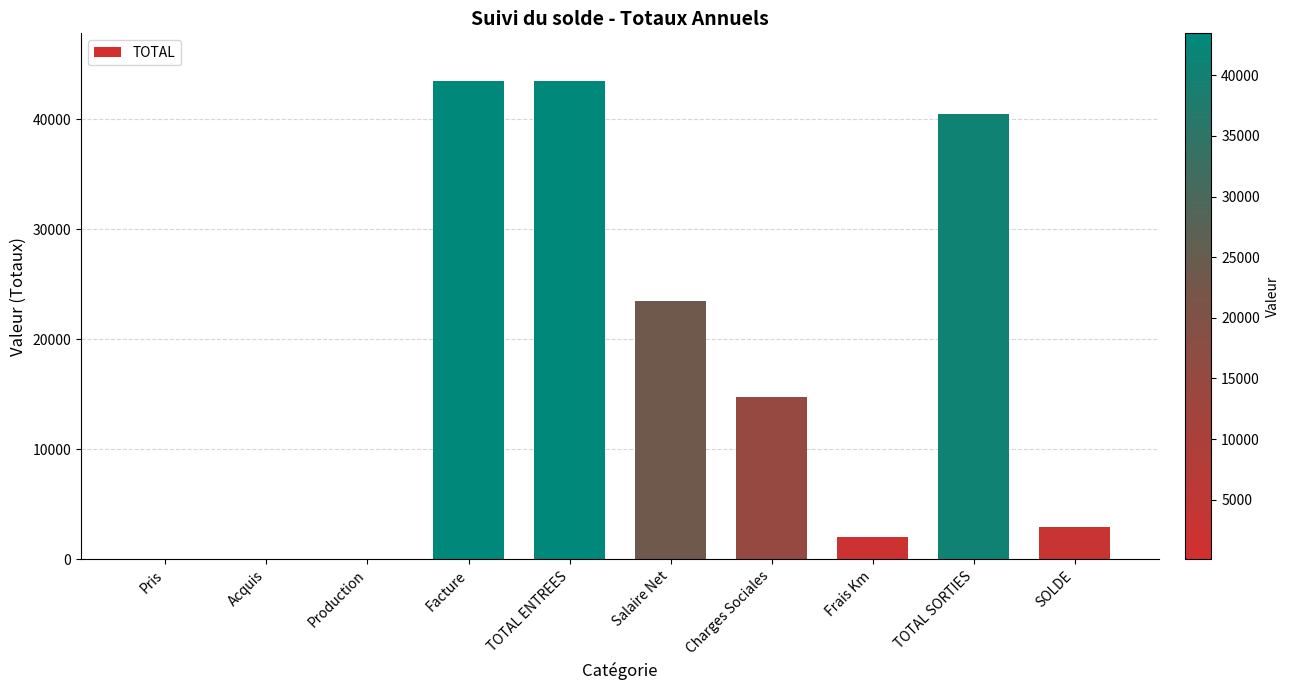

What is the maximum value shown in the chart?

43455.2